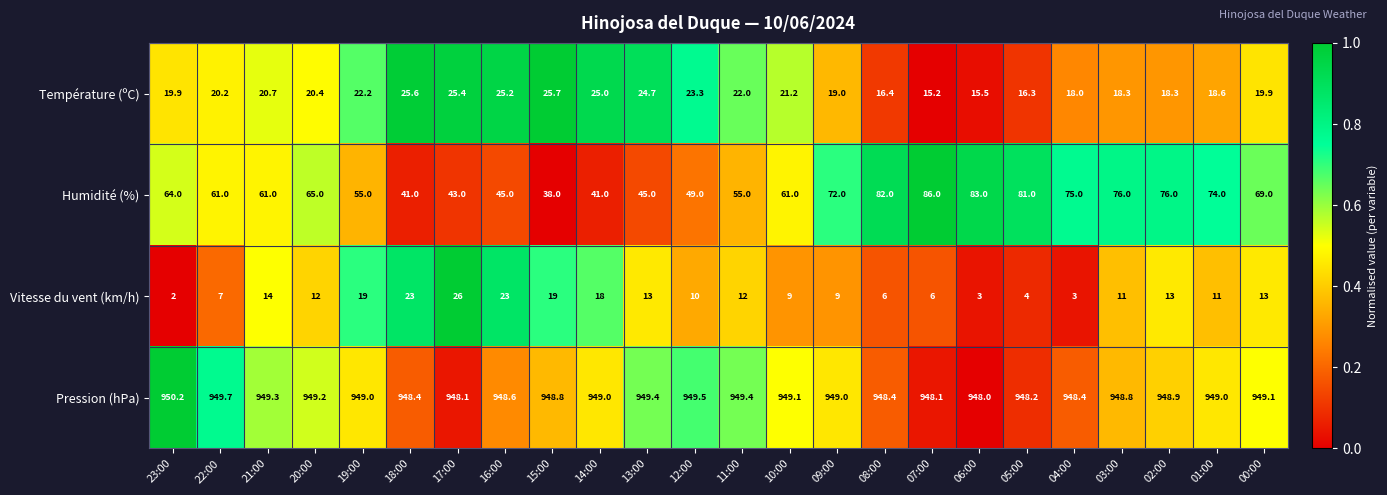

At 05:00, list the series in order from largest to smallest.

Pression (hPa), Humidité (%), Température (ºC), Vitesse du vent (km/h)